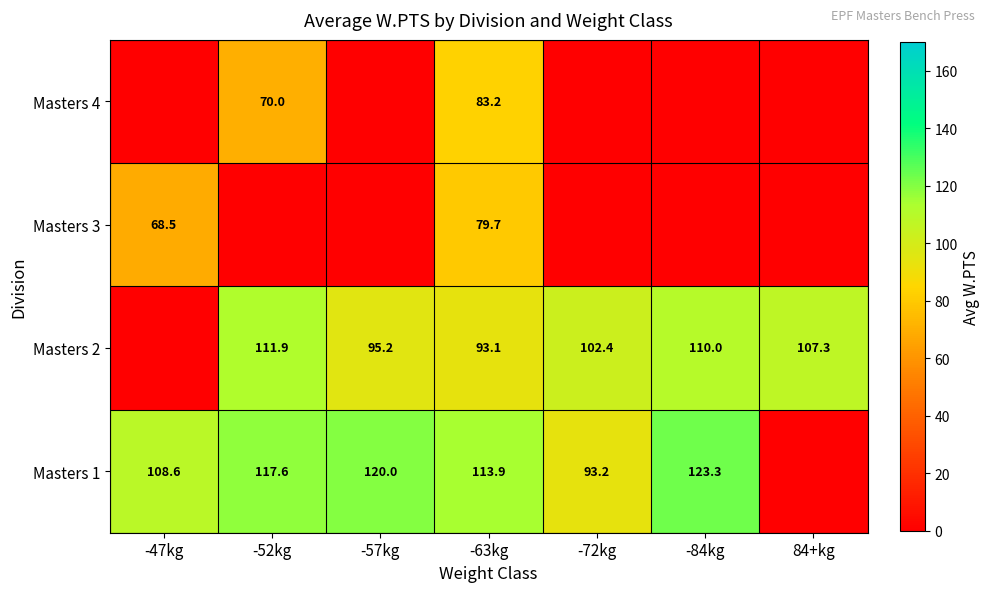

Is the value of Masters 2 at -52kg greater than the value of Masters 1 at -84kg?

No